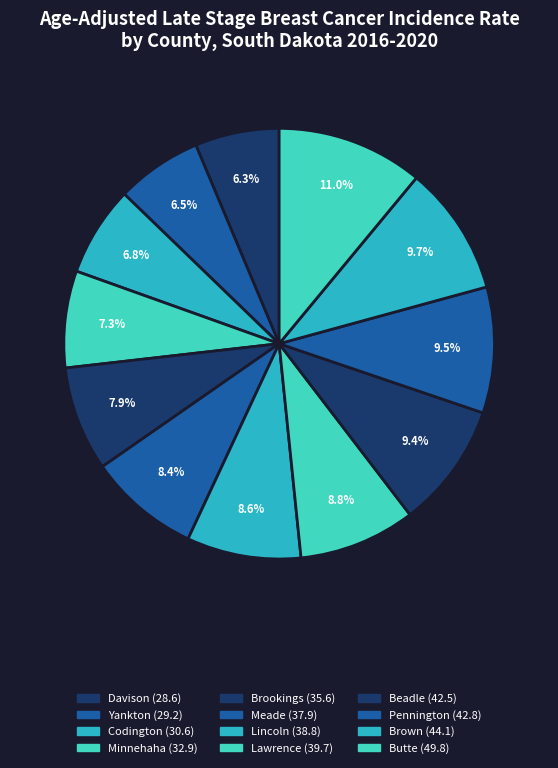

How many slices are in this pie chart?

12